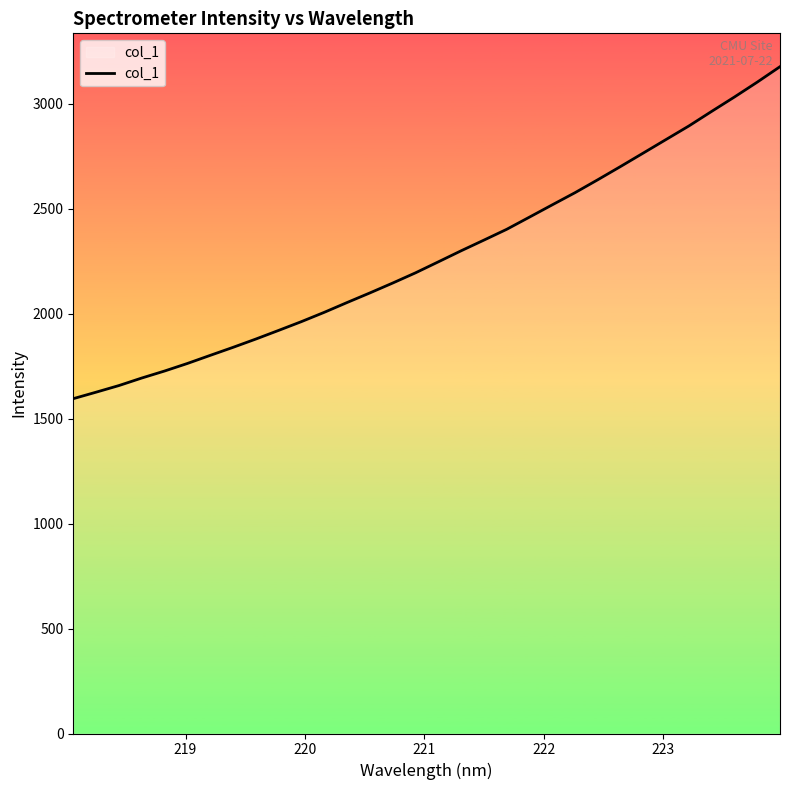

What is the difference between the maximum and minimum values?

1581.6